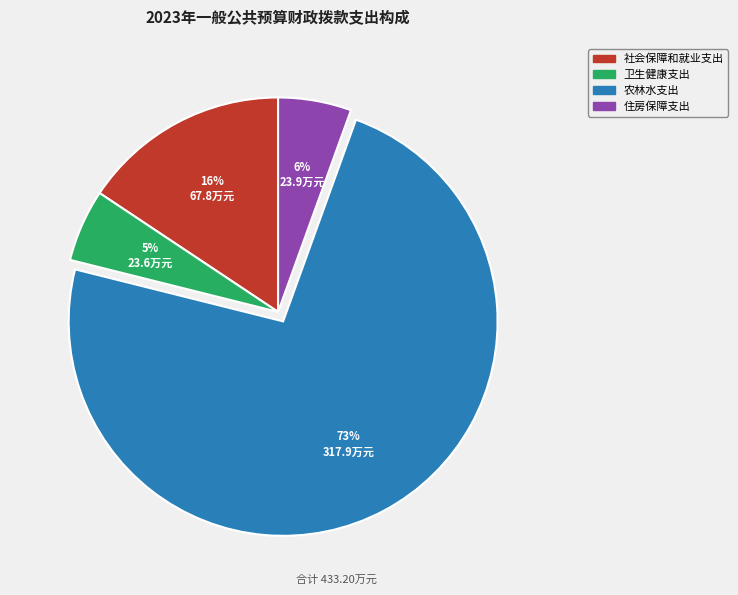

How many segments does this pie chart have?

4